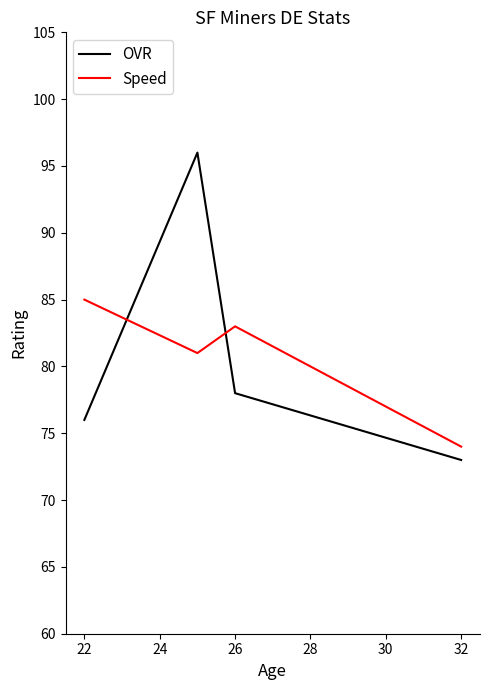

What are all the series names shown in the legend?

OVR, Speed